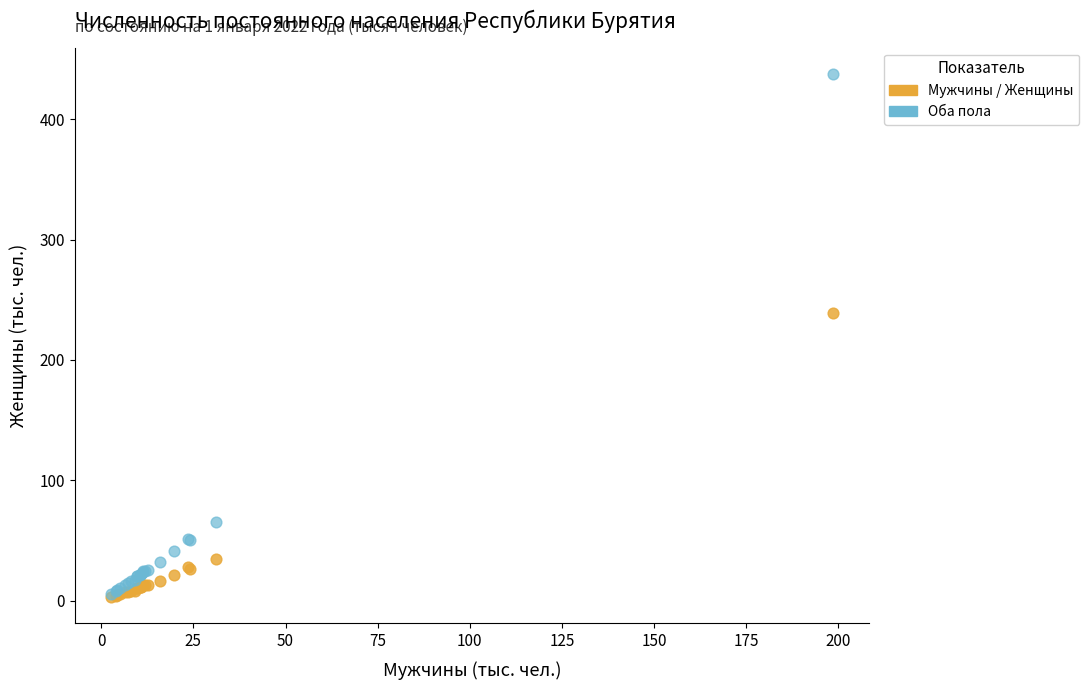

In the Мужчины / Женщины series, what Y value is closest to 121?

34.3